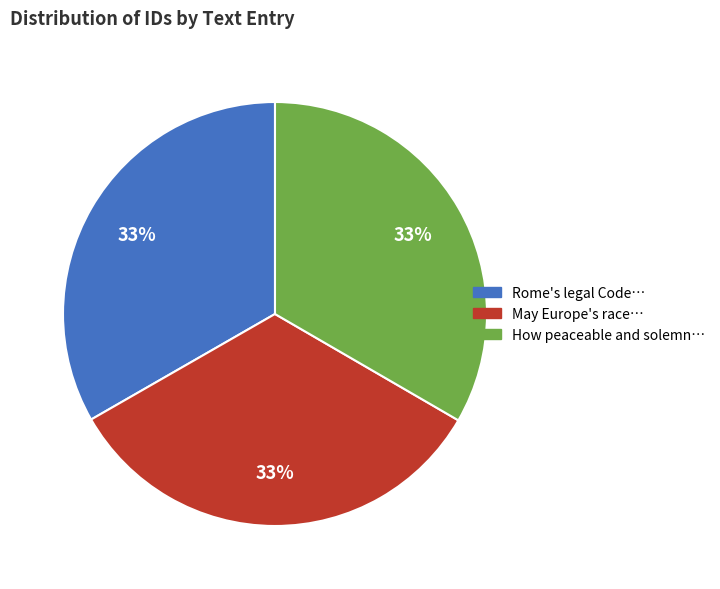

How many segments does this pie chart have?

3